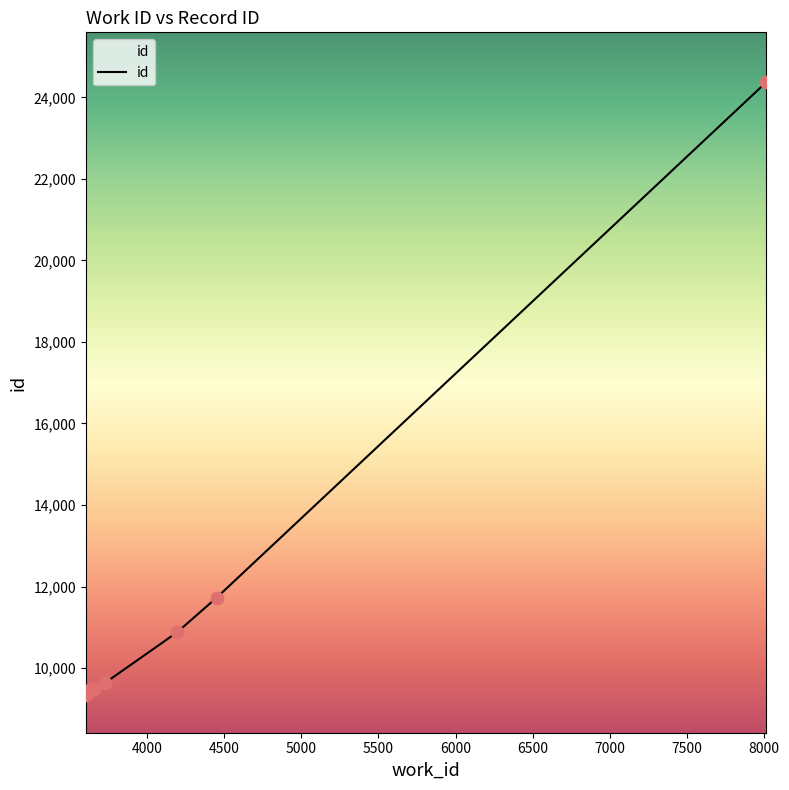

Between 3640 and 8014, which is larger?

8014